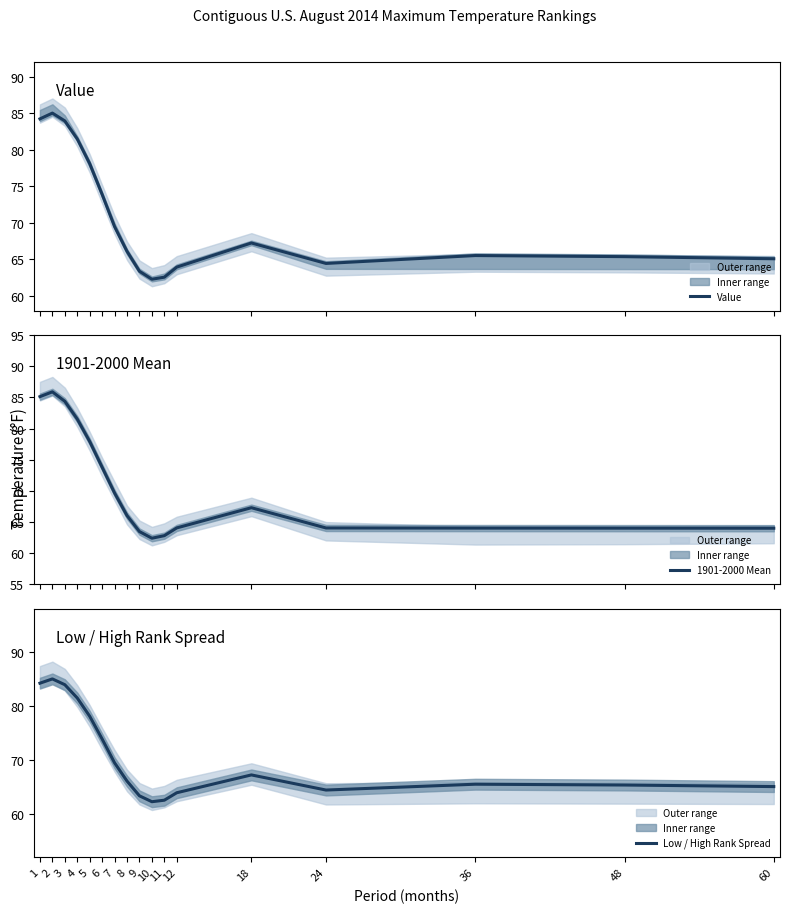

Between 4 and 48, which series saw the biggest shift?

1901-2000 Mean